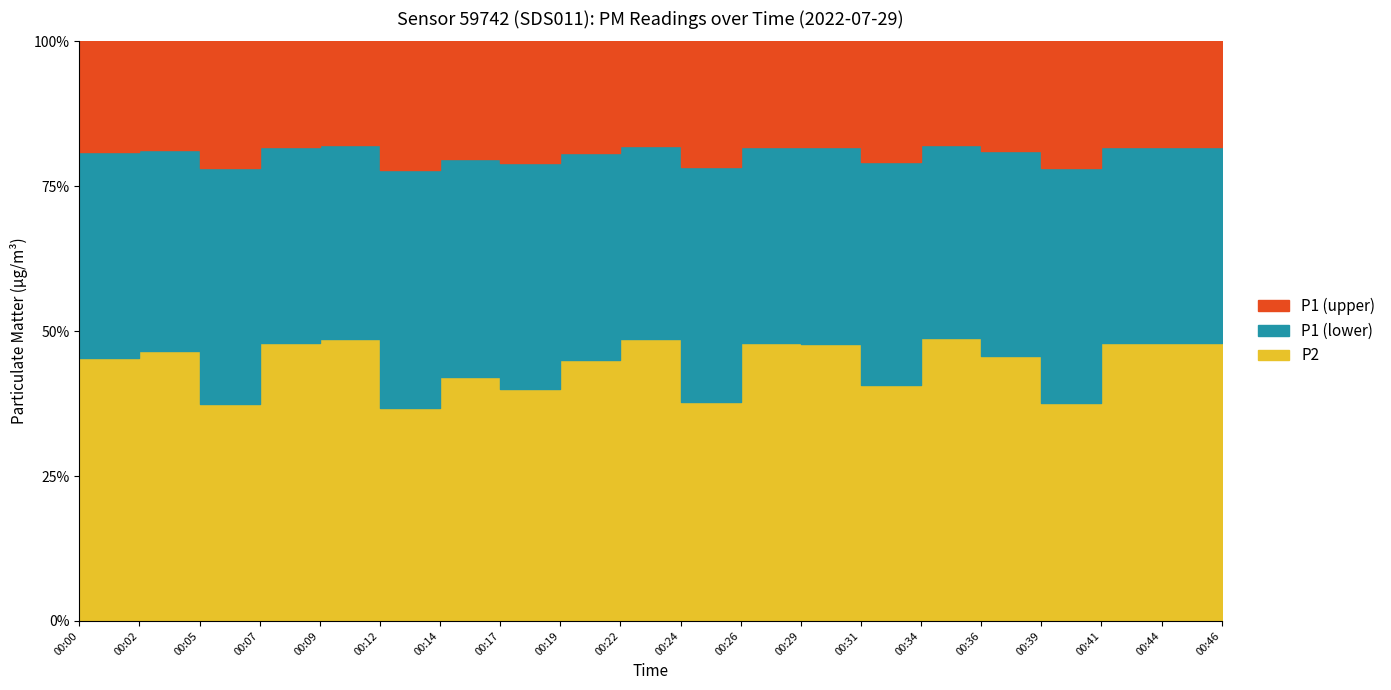

What is the maximum value shown in the chart?

3.8